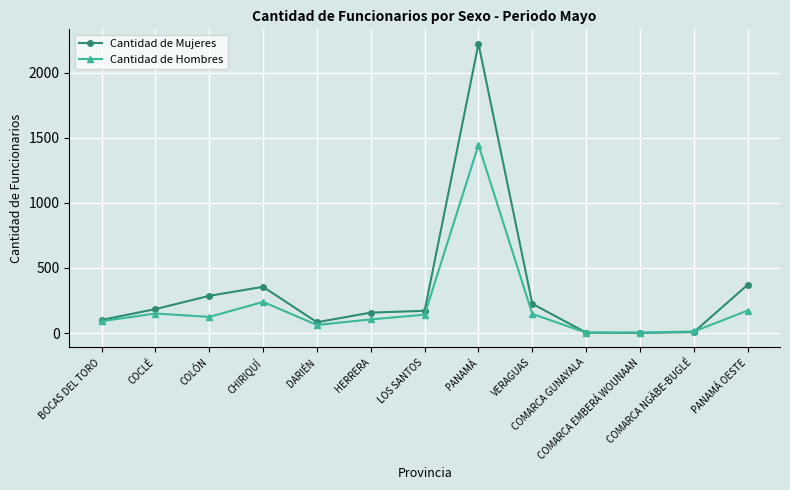

What position from the right is VERAGUAS?

5